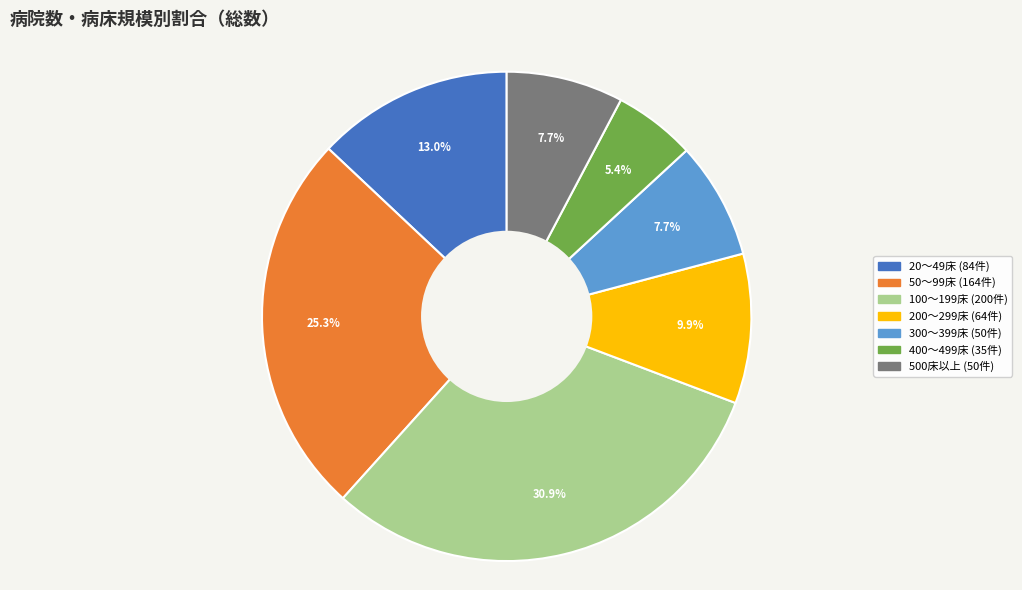

Which has a higher value, 100～199床 or 300～399床?

100～199床